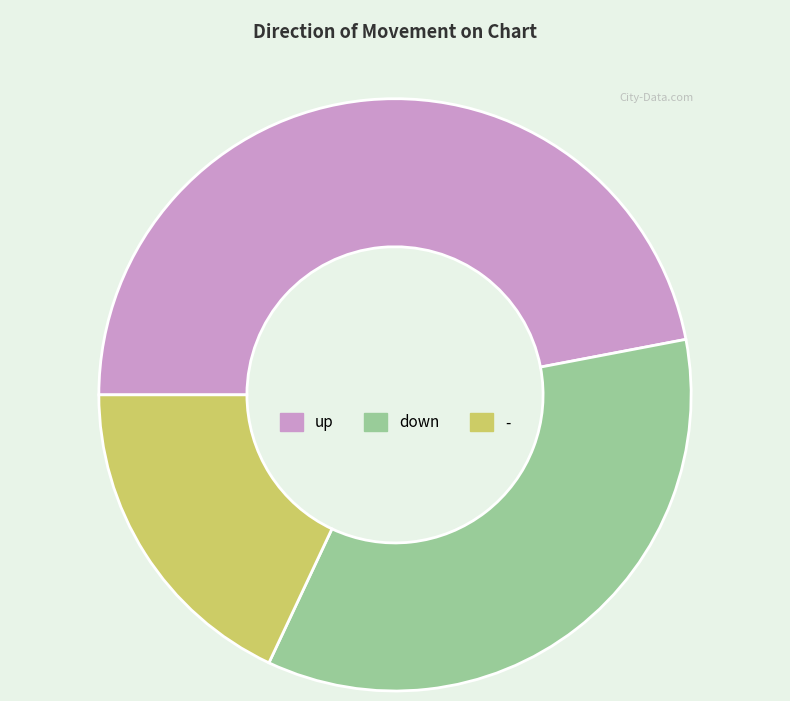

What is the ratio of the value at down to the value at up?

0.7